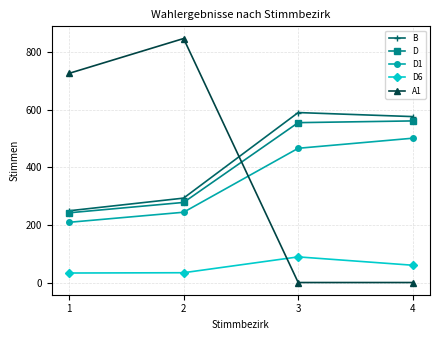

True or false: D6 and D intersect in this chart.

False